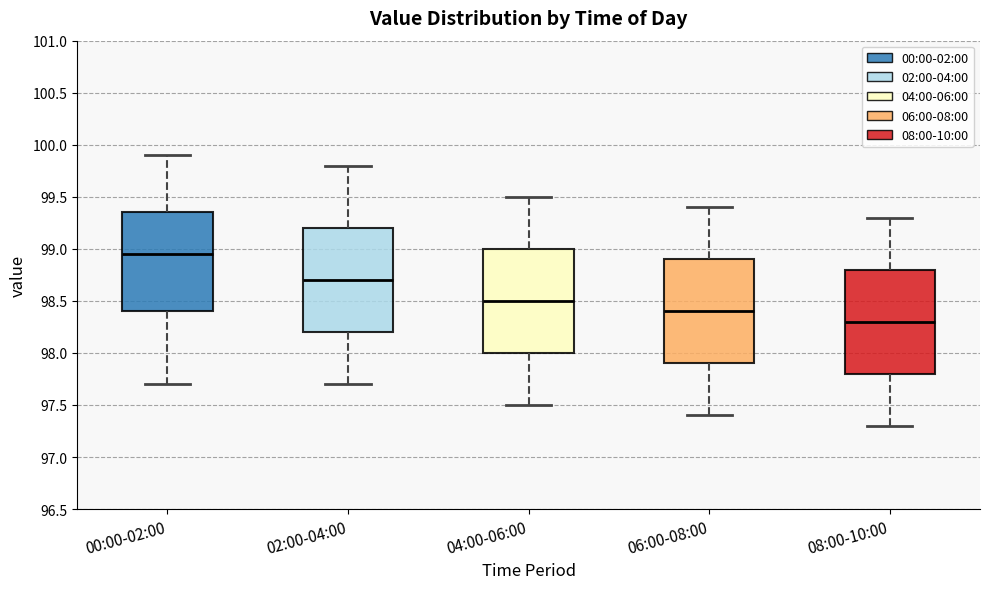

Which box has the highest median line?

00:00-02:00